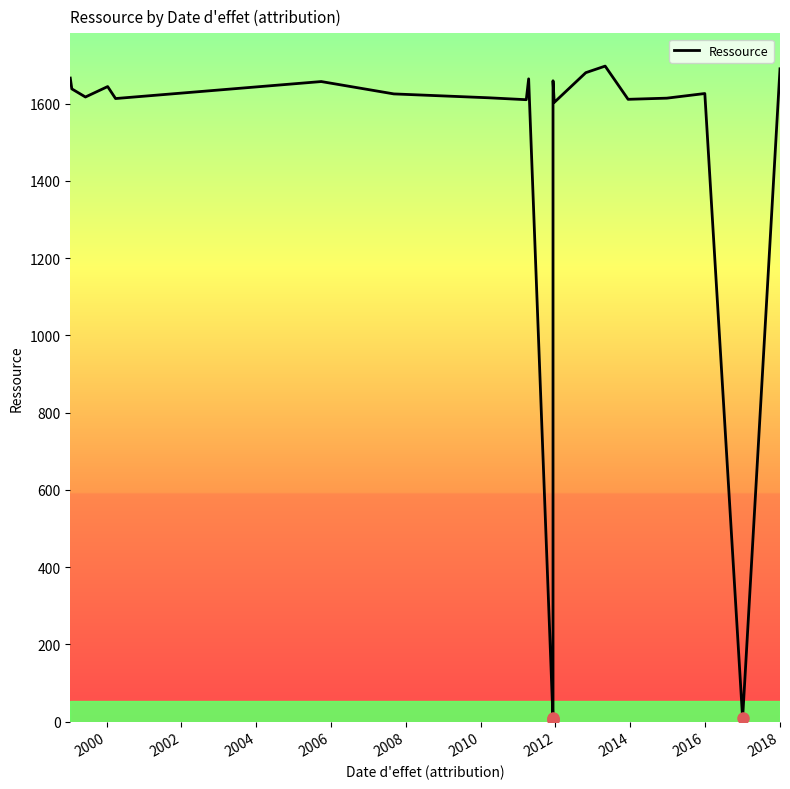

How many data points are less than 1625?

11